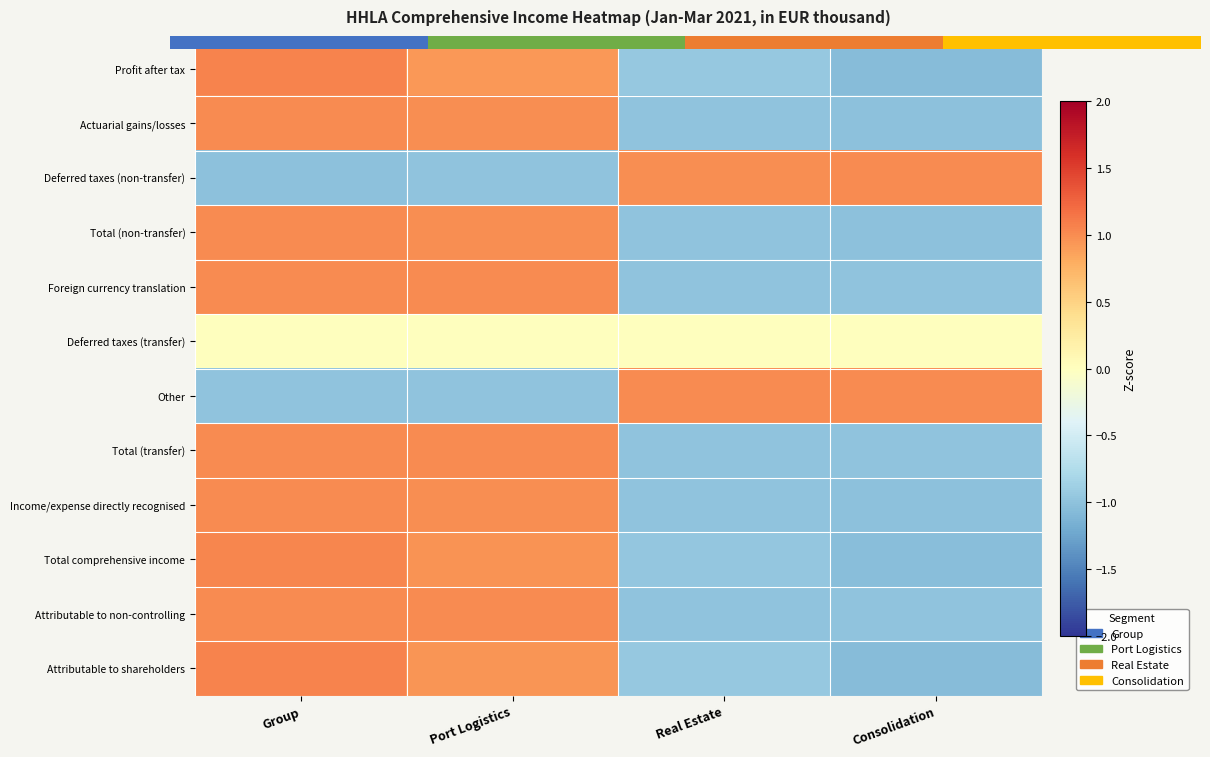

What is the difference between the maximum and second lowest values in the Total comprehensive income series?

2.0